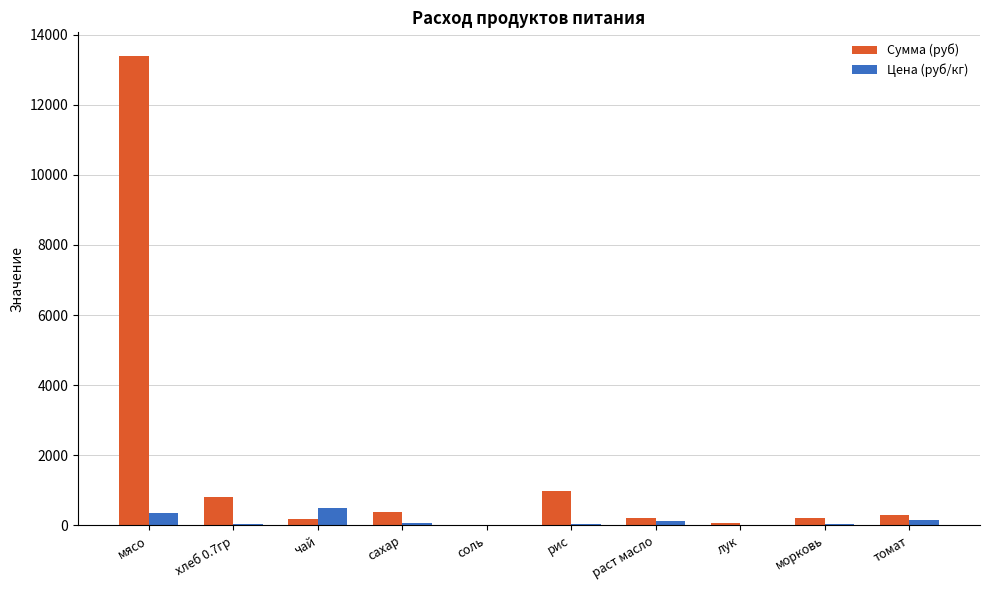

At which category does the chart reach its peak across all series?

мясо